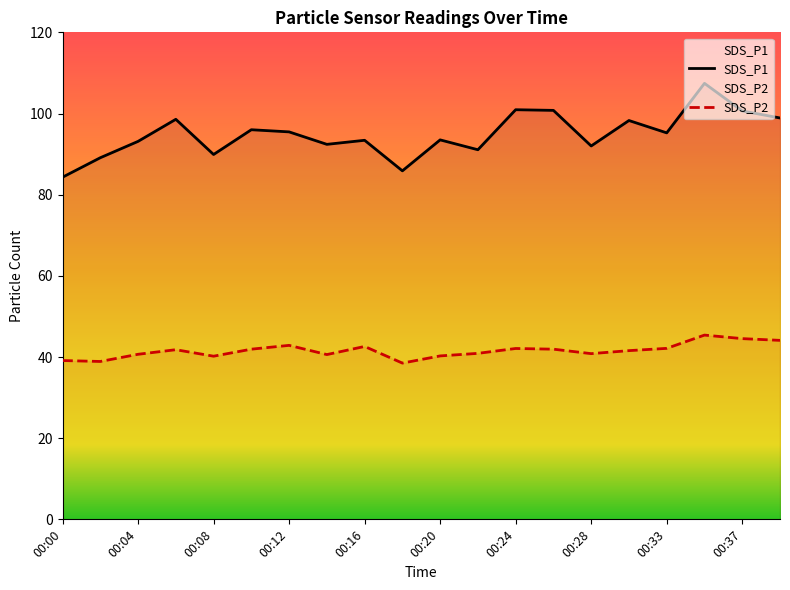

Which category has the lowest value in the SDS_P1 series?

00:00